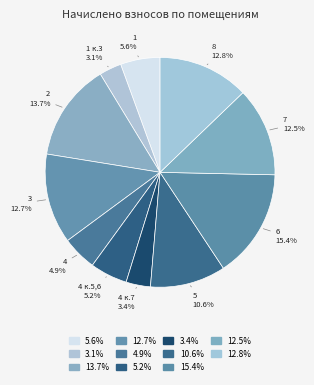

Count the number of slices in the pie.

11